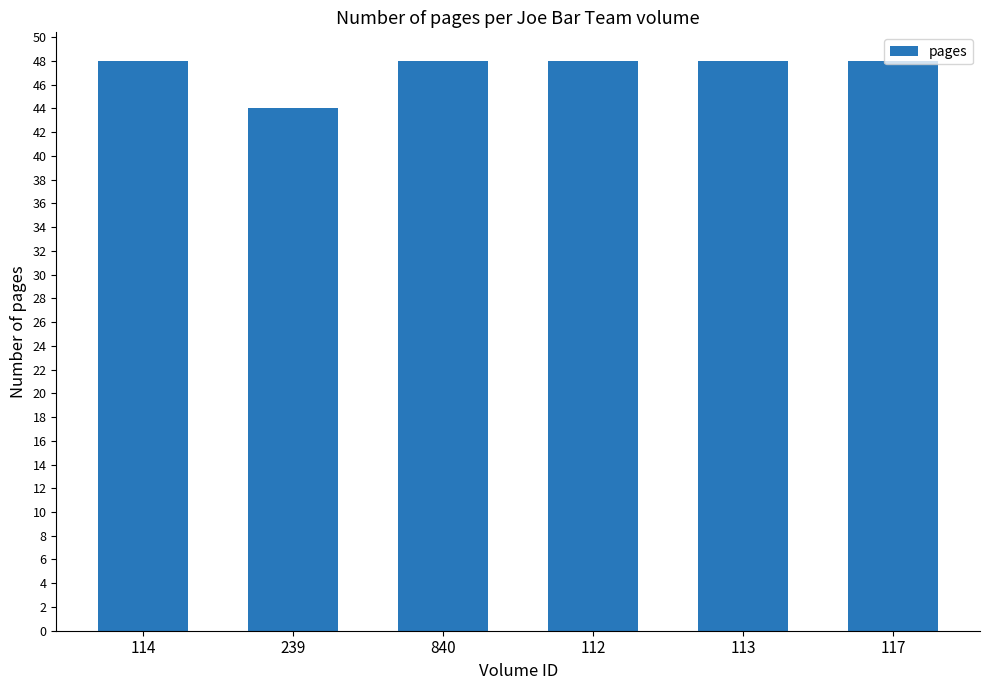

What is the ratio of the value at 113 to the value at 117?

1.0